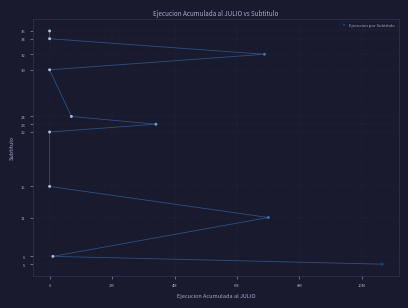

What is the average Y value?

22